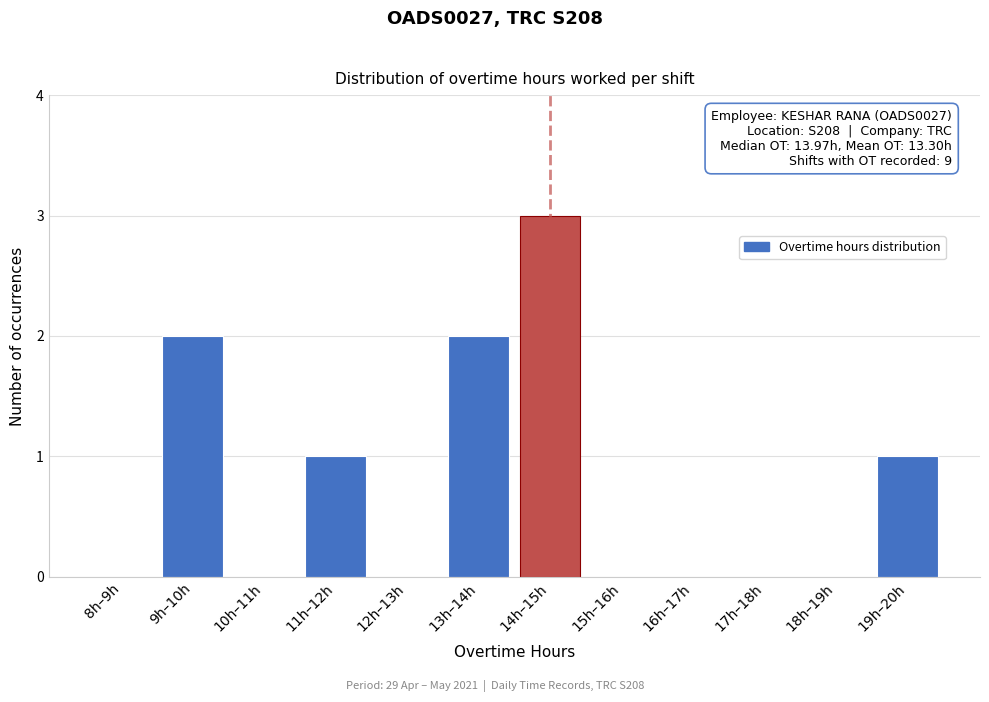

Reading left to right, transcribe all the data shown in this chart.

8h–9h=0	9h–10h=2	10h–11h=0	11h–12h=1	12h–13h=0	13h–14h=2	14h–15h=3	15h–16h=0	16h–17h=0	17h–18h=0	18h–19h=0	19h–20h=1